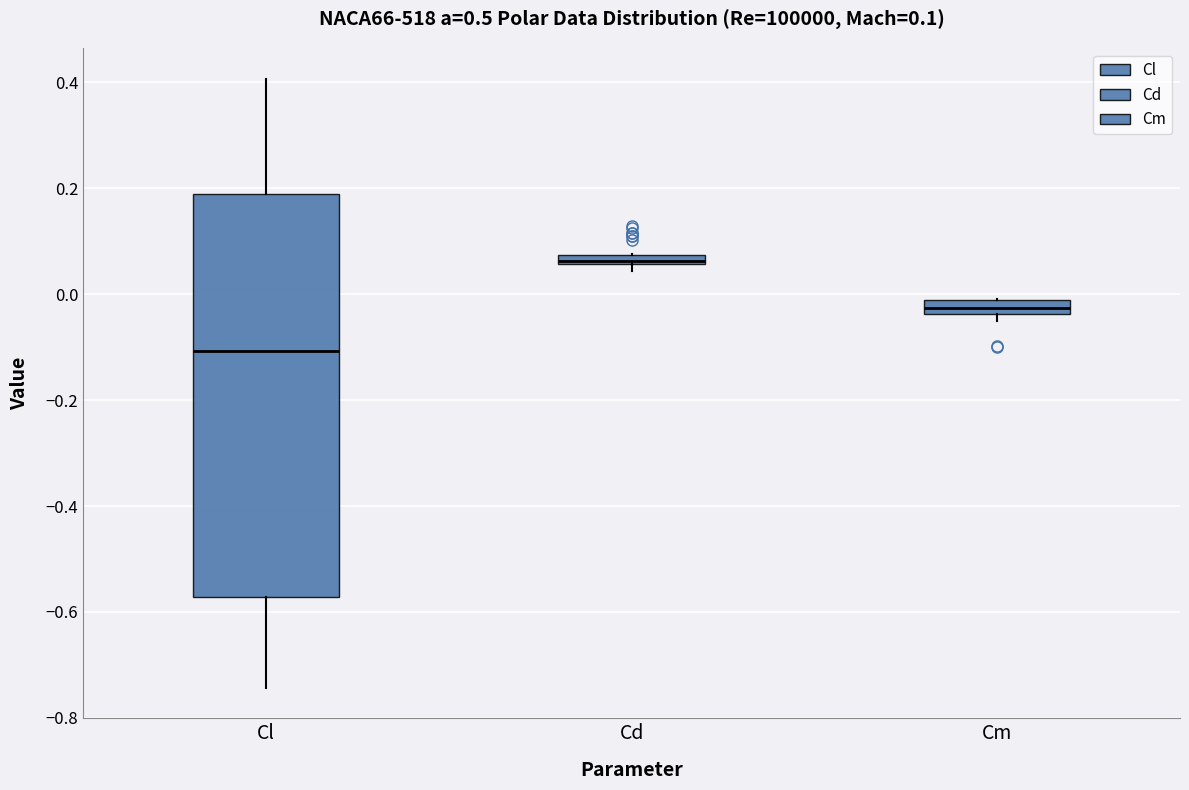

Which box is the tallest, from its lower edge to its upper edge?

Cl